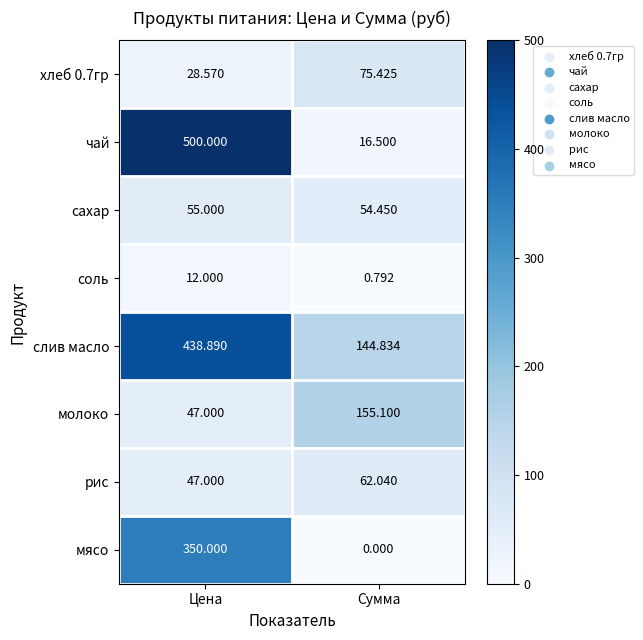

Which series has the widest spread of values?

чай